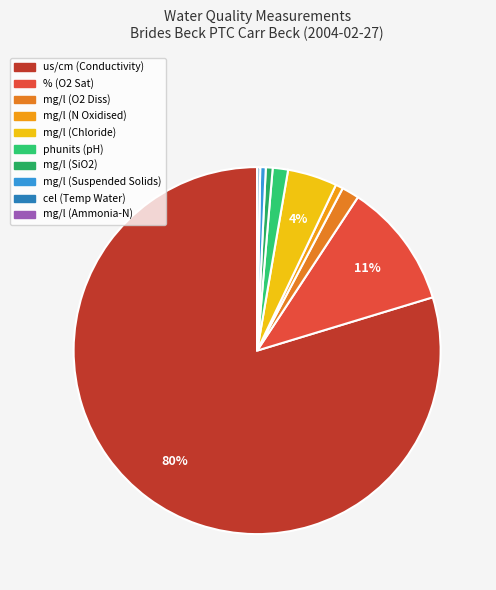

How many slices are in this pie chart?

10